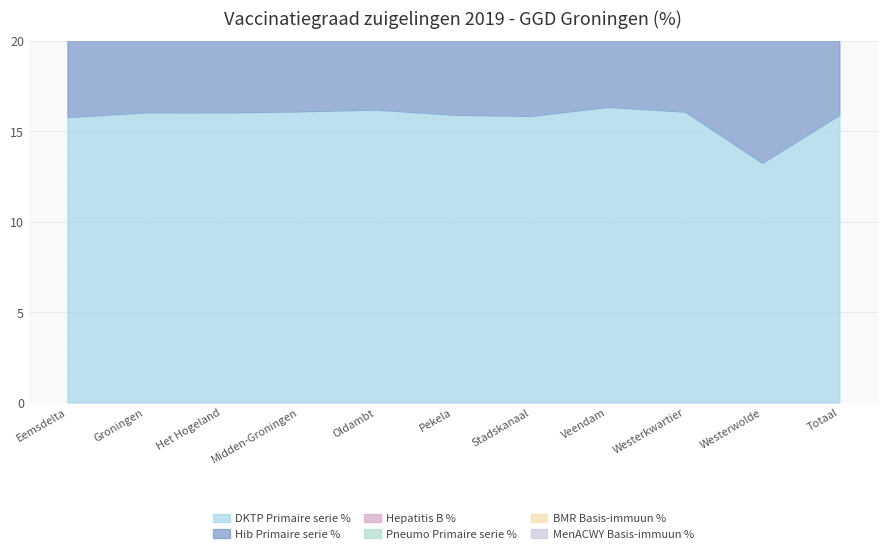

What is the label of the 5th point from the right?

Stadskanaal